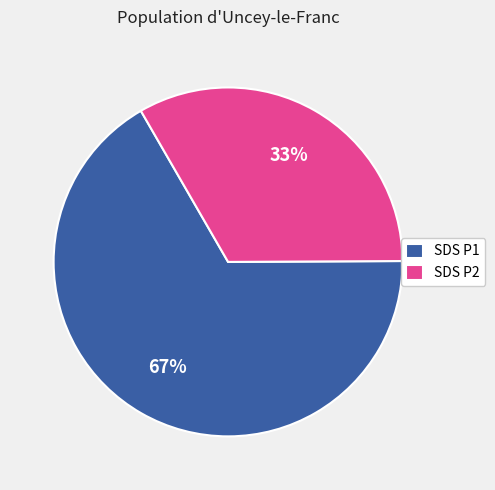

Is there a majority slice in this chart?

Yes